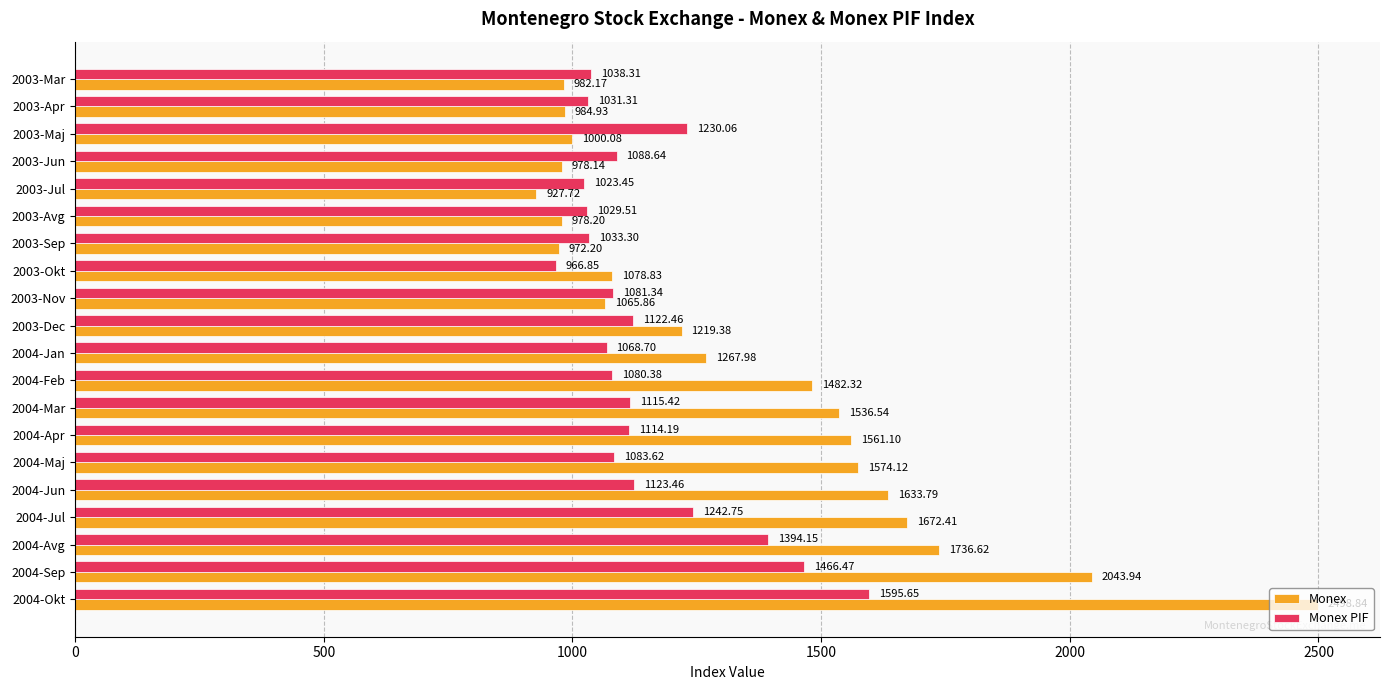

At how many categories does at least one series exceed 1004?

20